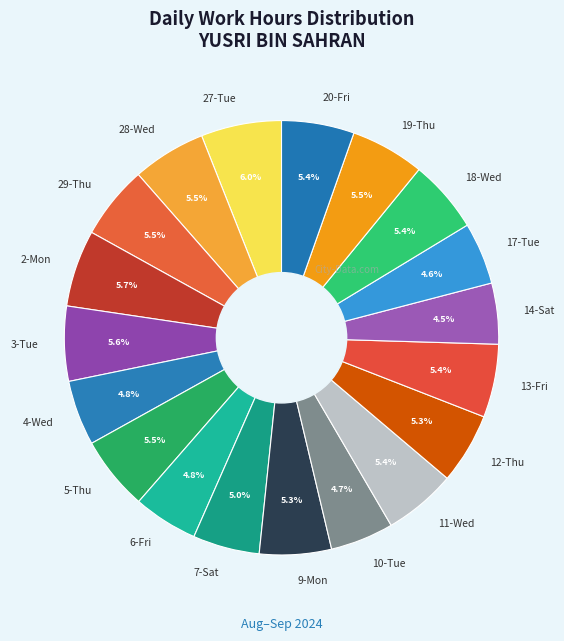

What is the total percentage of 3-Tue and 19-Thu?

11.1%